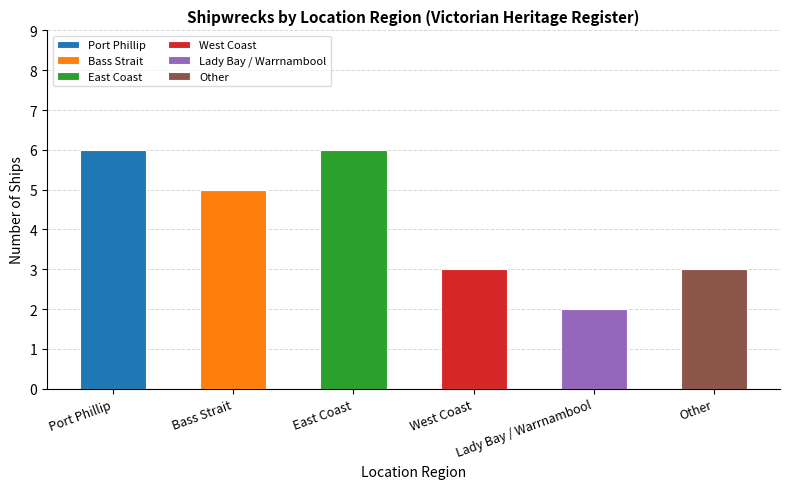

What is the greatest value displayed?

6